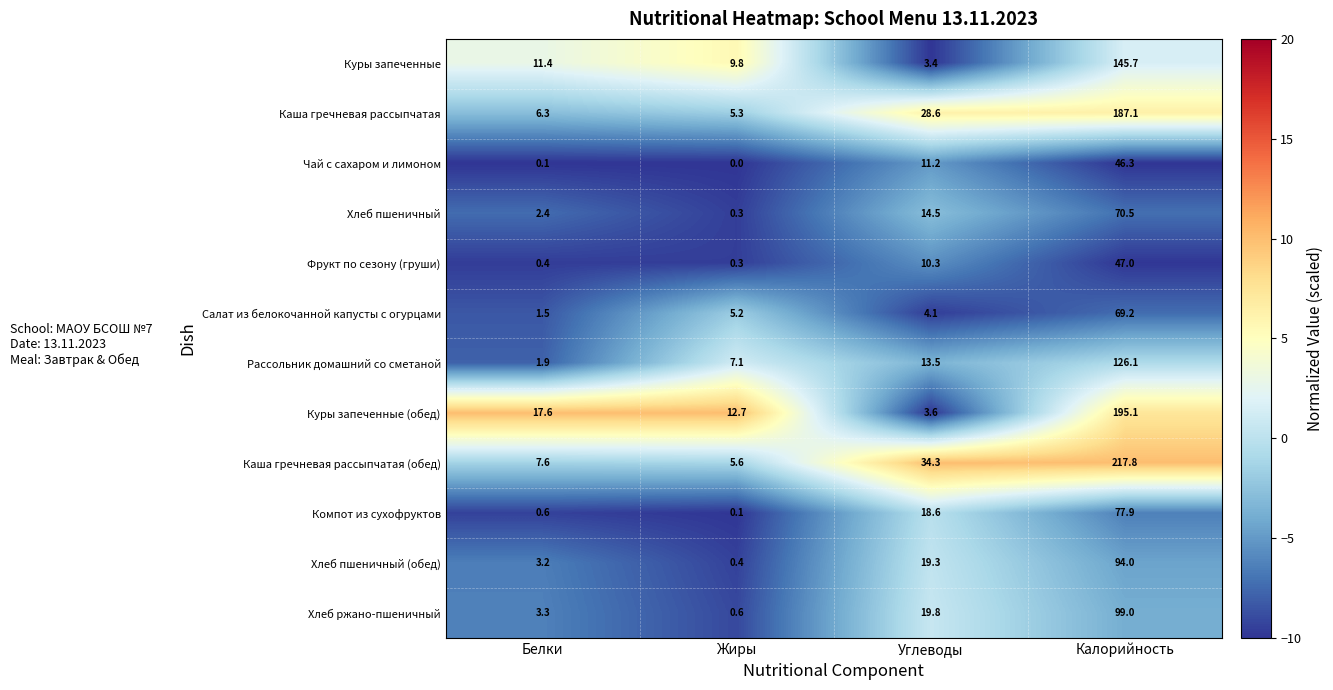

Which label corresponds to the smallest value in the chart?

Жиры